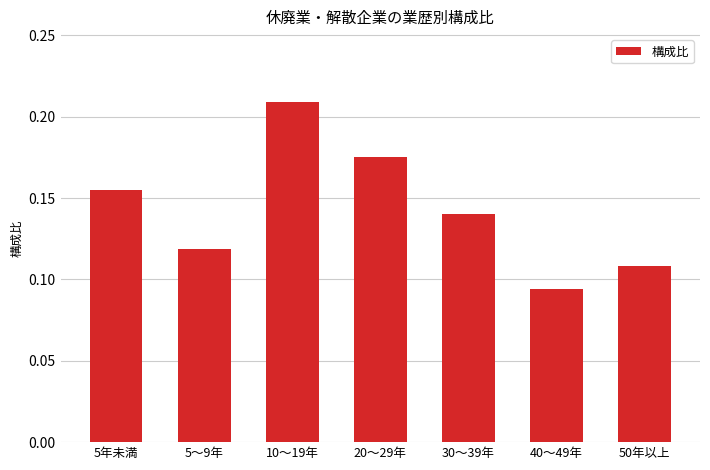

Which label corresponds to the largest value in the chart?

10～19年